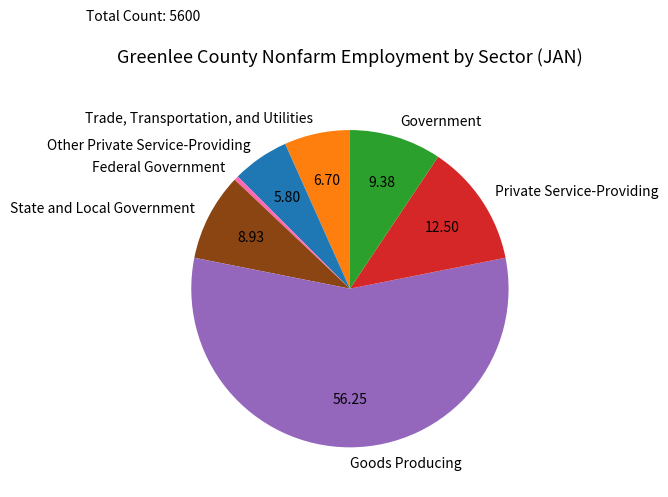

What is the smallest slice in the pie chart?

Federal Government